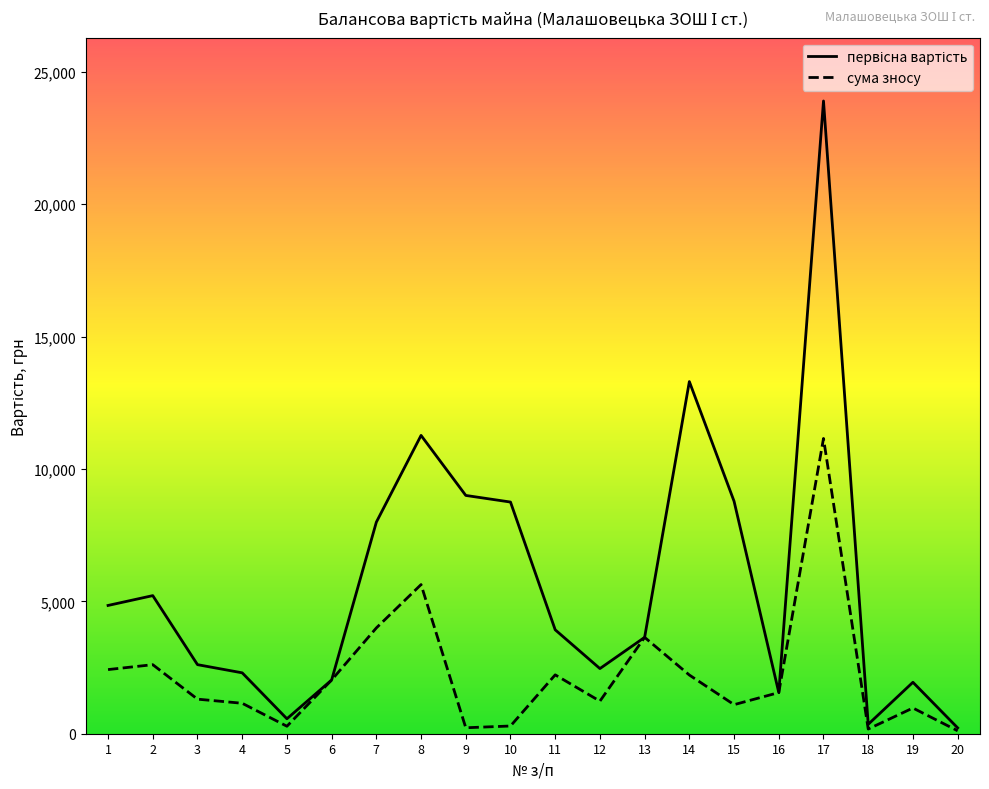

What is the approximate value of первісна вартість at 2?

5216.0